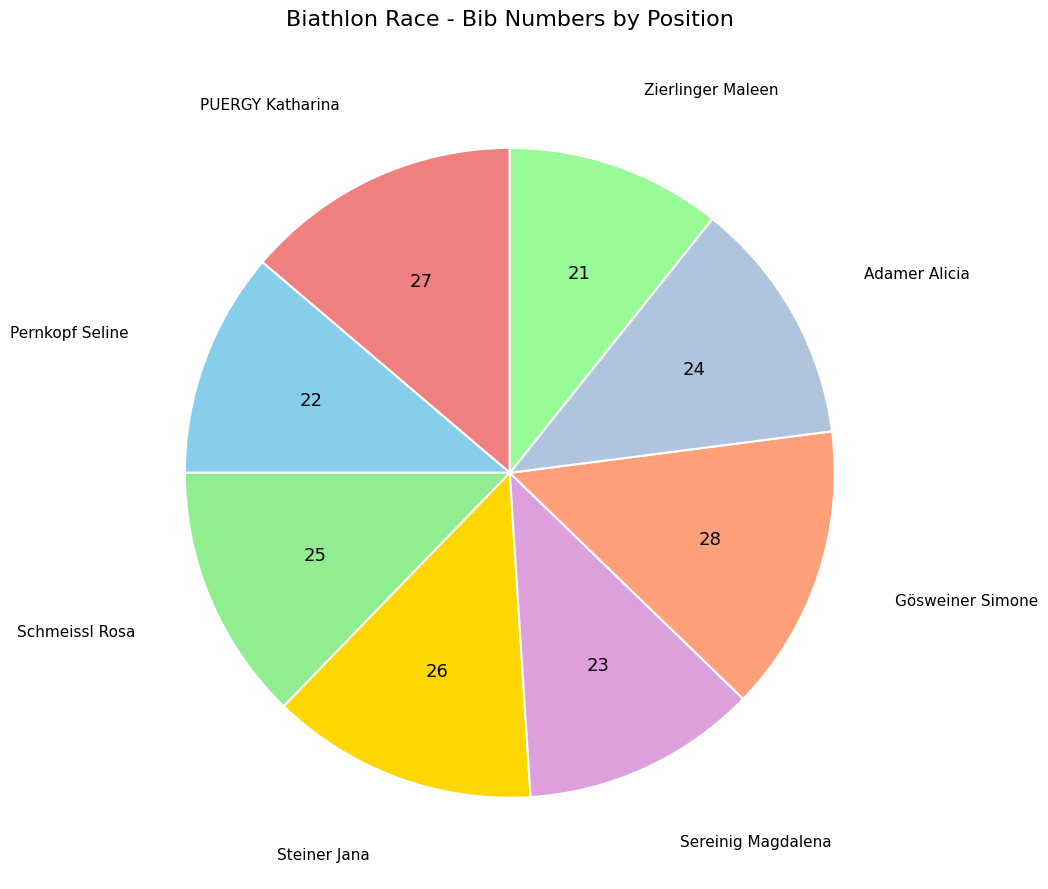

What is the ratio of the value at Sereinig Magdalena to the value at Adamer Alicia?

1.0